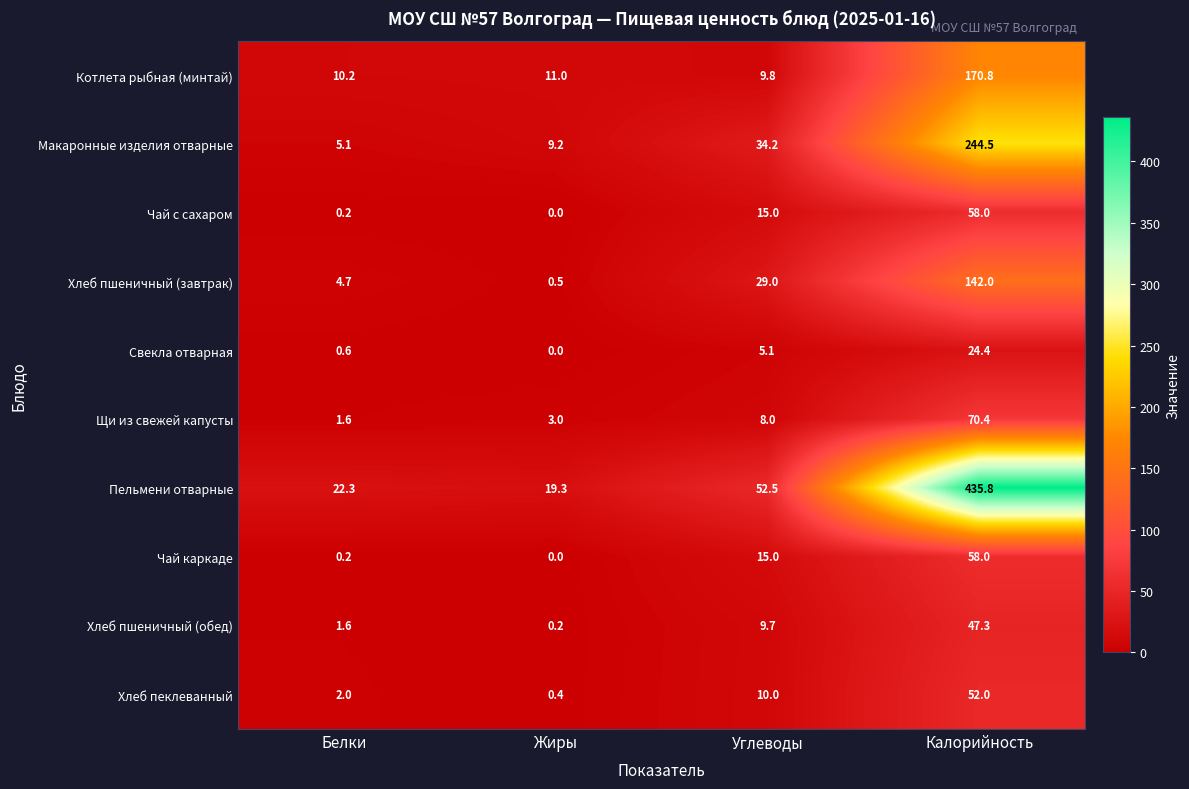

What is the difference between the Свекла отварная values at Жиры and Калорийность?

24.4